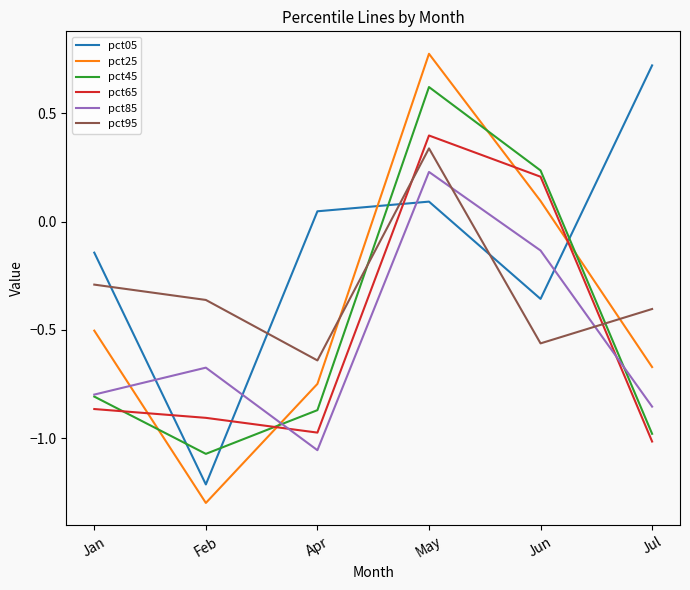

The value of pct85 at Jul is -1.4. True or false?

False